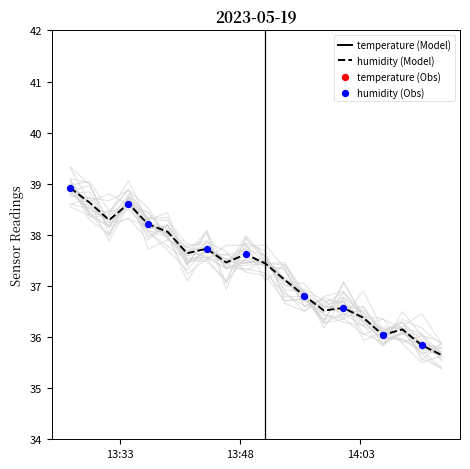

Which series reaches the maximum Y coordinate?

humidity